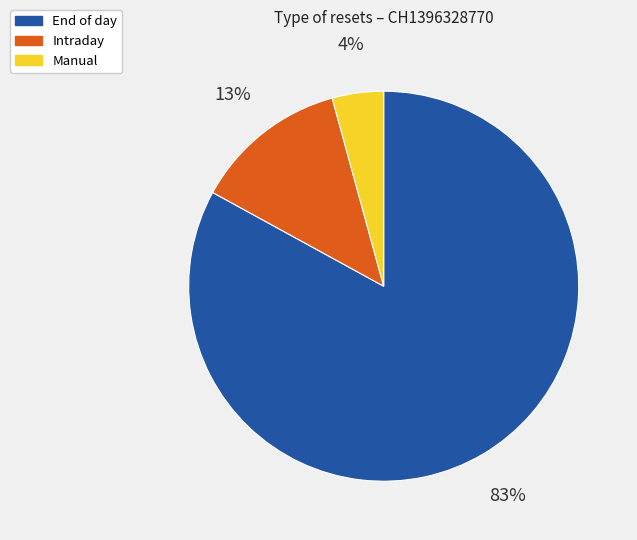

Does any single category account for the majority?

Yes